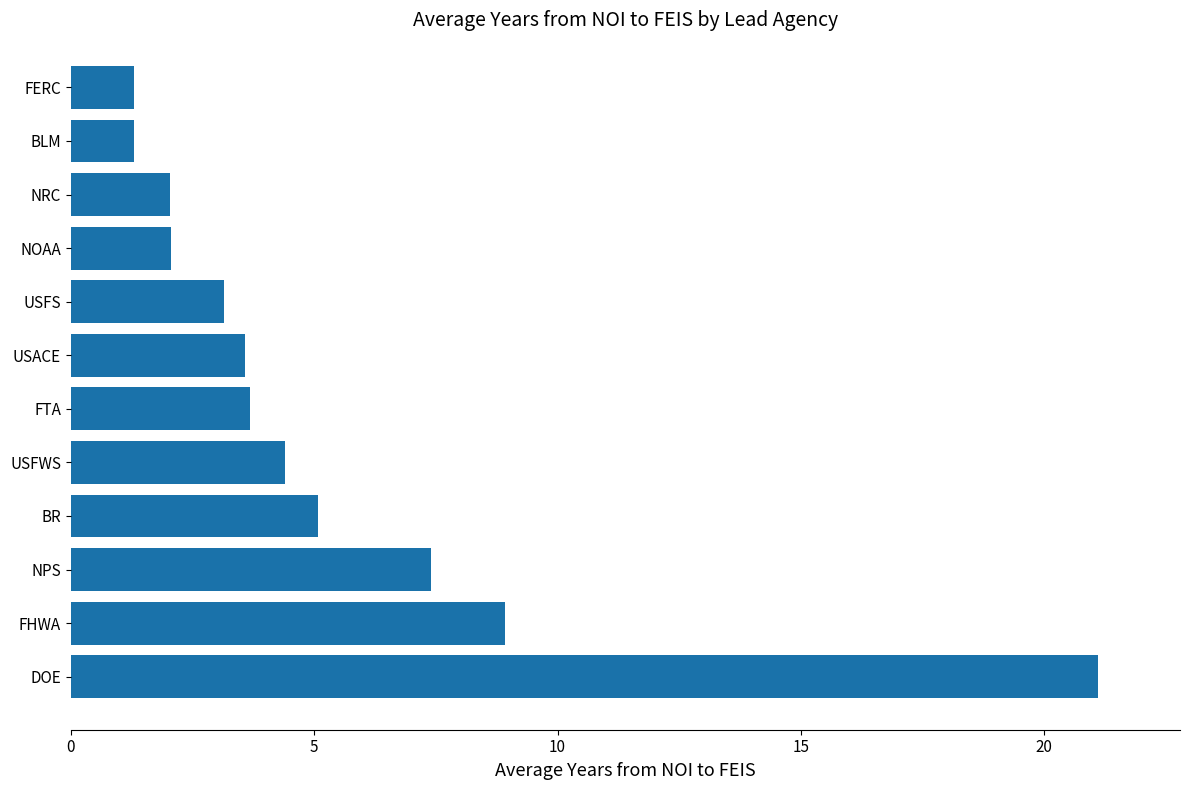

True or false: the data shows 6.9 at USFWS.

False